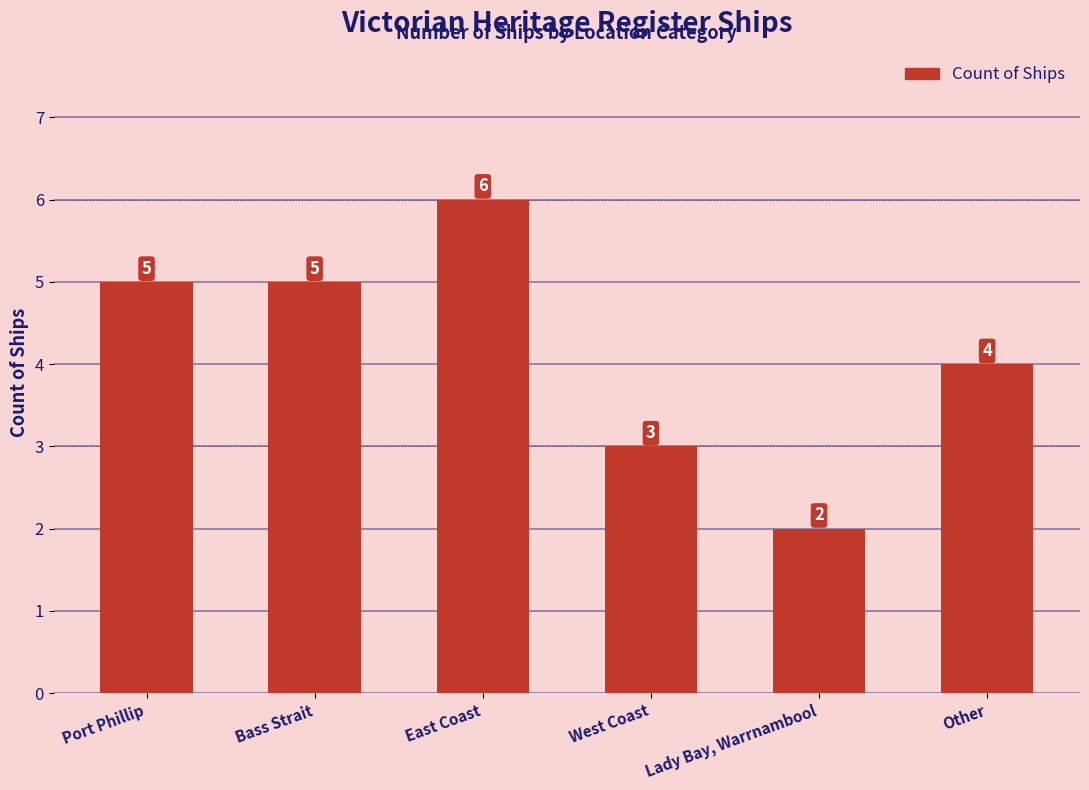

What is the label of the 1st bar from the right?

Other